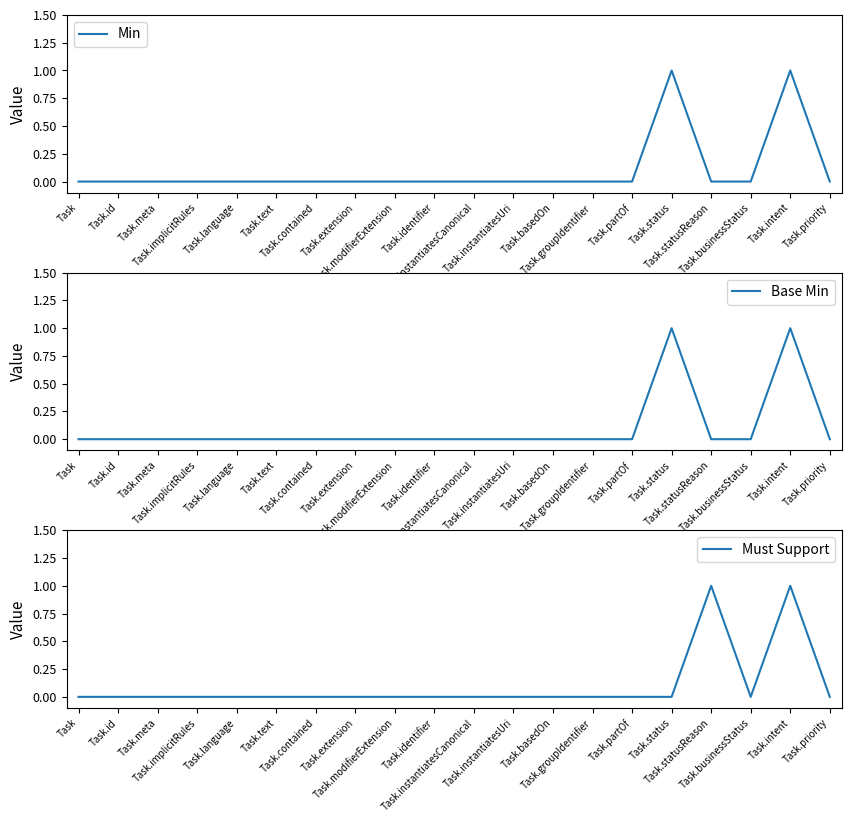

Reading right to left, list all the values displayed in this chart.

Min: Task.priority=0	Task.intent=1	Task.businessStatus=0	Task.statusReason=0	Task.status=1	Task.partOf=0	Task.groupIdentifier=0	Task.basedOn=0	Task.instantiatesUri=0	Task.instantiatesCanonical=0	Task.identifier=0	Task.modifierExtension=0	Task.extension=0	Task.contained=0	Task.text=0	Task.language=0	Task.implicitRules=0	Task.meta=0	Task.id=0	Task=0
Base Min: Task.priority=0	Task.intent=1	Task.businessStatus=0	Task.statusReason=0	Task.status=1	Task.partOf=0	Task.groupIdentifier=0	Task.basedOn=0	Task.instantiatesUri=0	Task.instantiatesCanonical=0	Task.identifier=0	Task.modifierExtension=0	Task.extension=0	Task.contained=0	Task.text=0	Task.language=0	Task.implicitRules=0	Task.meta=0	Task.id=0	Task=0
Must Support: Task.priority=0	Task.intent=1	Task.businessStatus=0	Task.statusReason=1	Task.status=0	Task.partOf=0	Task.groupIdentifier=0	Task.basedOn=0	Task.instantiatesUri=0	Task.instantiatesCanonical=0	Task.identifier=0	Task.modifierExtension=0	Task.extension=0	Task.contained=0	Task.text=0	Task.language=0	Task.implicitRules=0	Task.meta=0	Task.id=0	Task=0